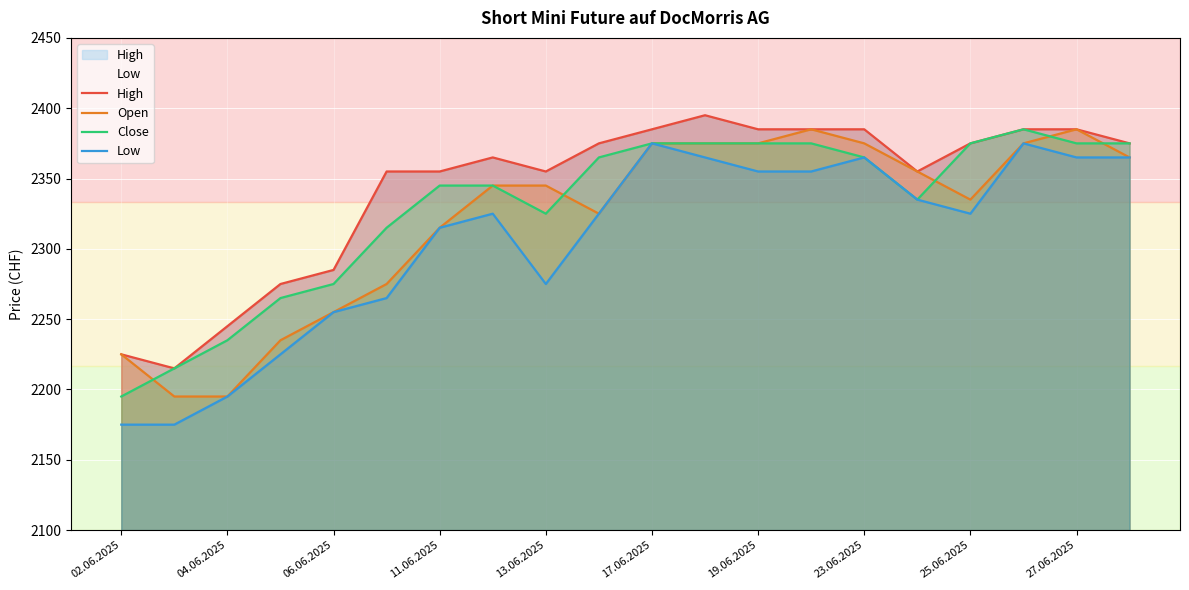

True or false: Low and High cross at least once.

False